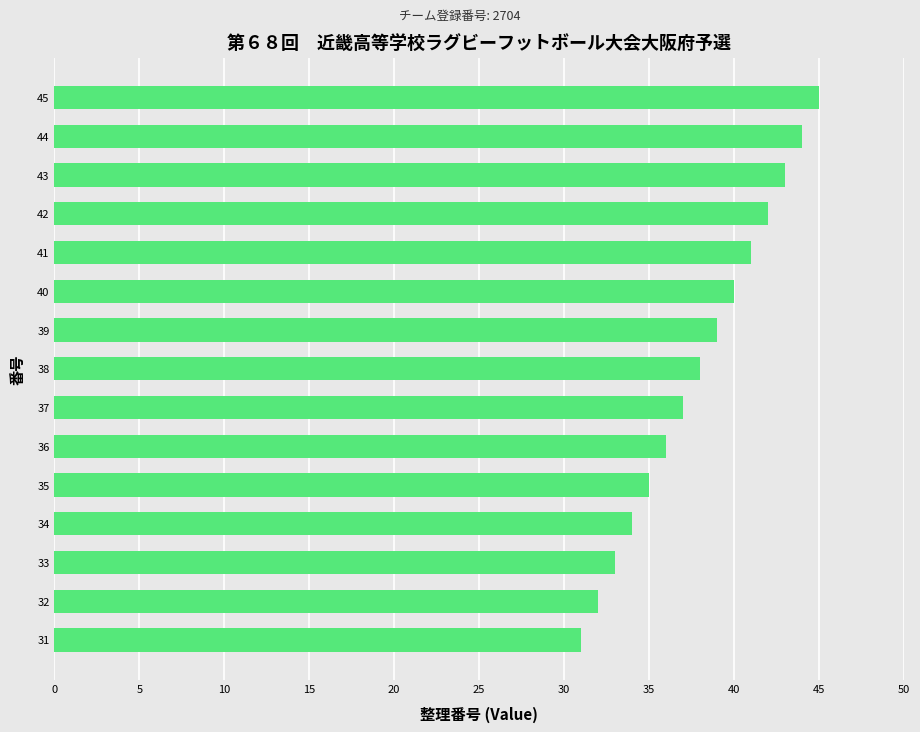

Is it true that the value at 35 is 35?

True